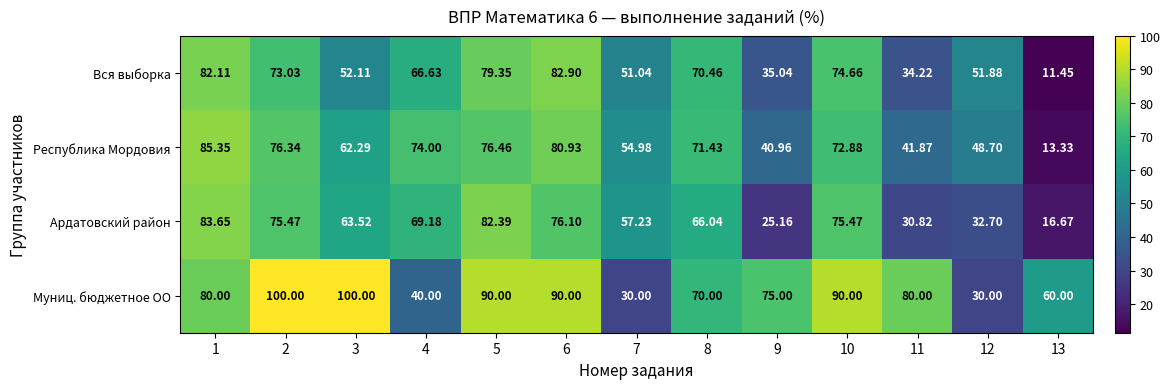

Which series changed the most between 12 and 13?

Вся выборка